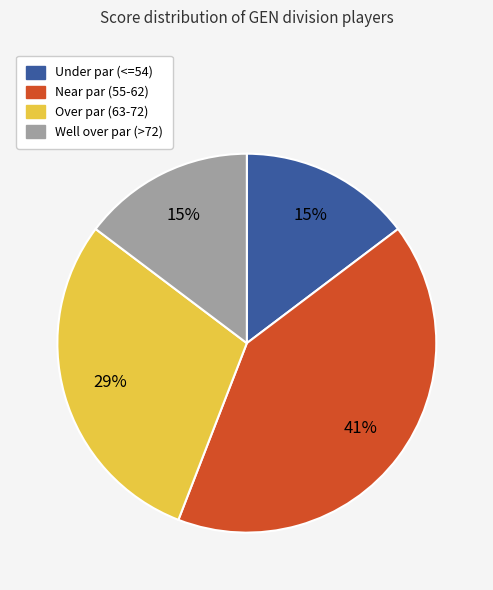

To the nearest percent, what is the average slice percentage?

25%